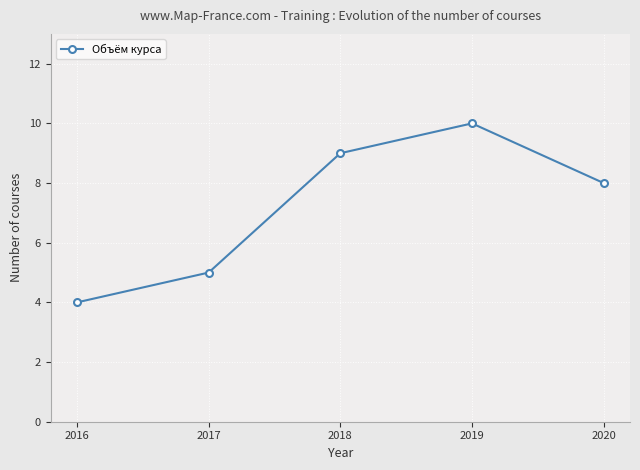

What is the sum of all values?

36